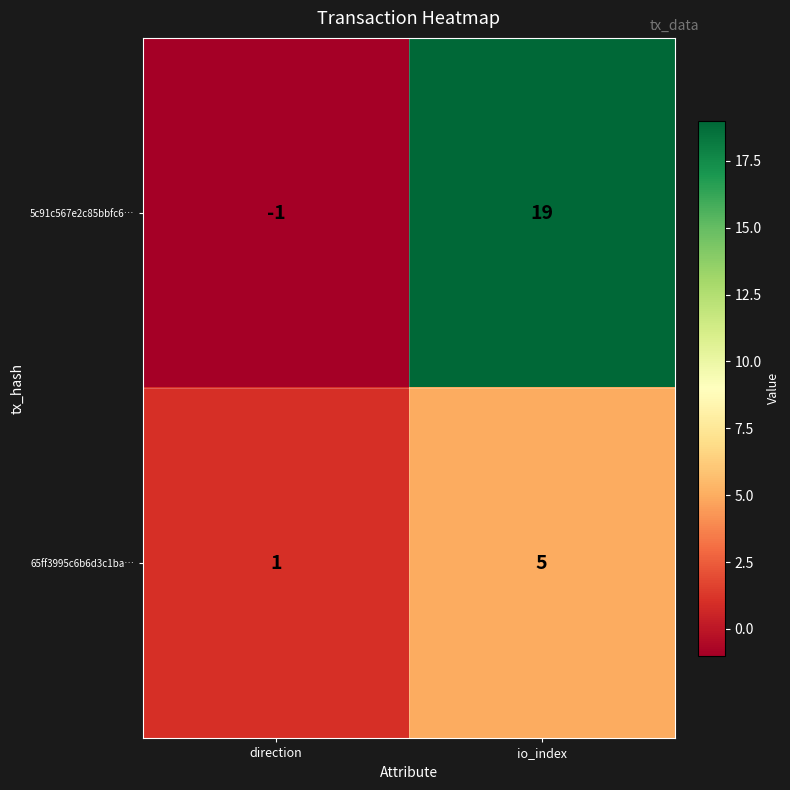

Where is 5c91c567e2c85bbfc6… nearest to the value 9?

direction